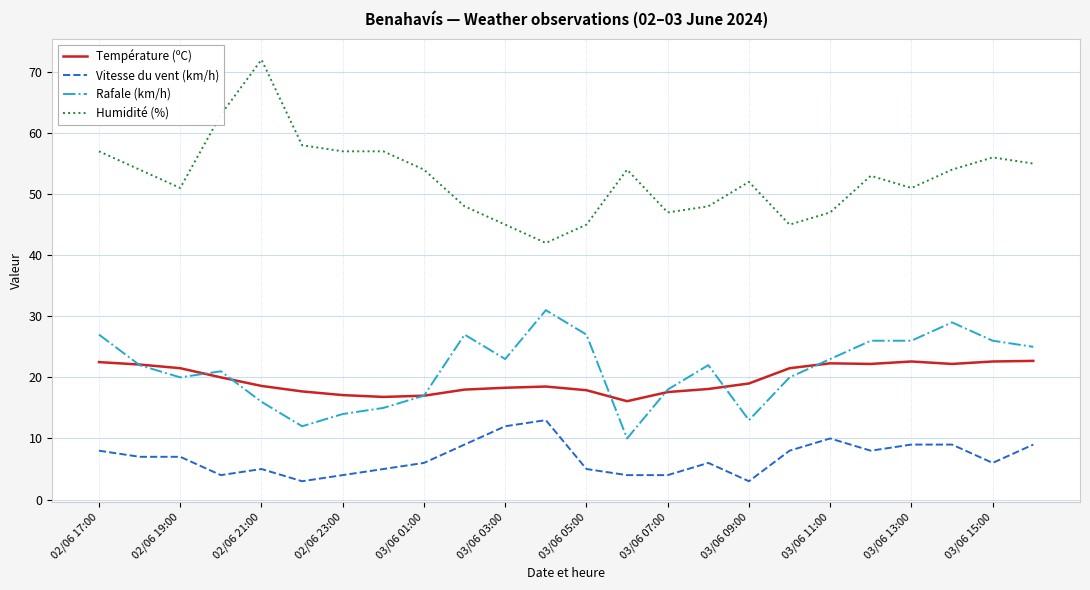

Which series has the largest range (max minus min)?

Humidité (%)